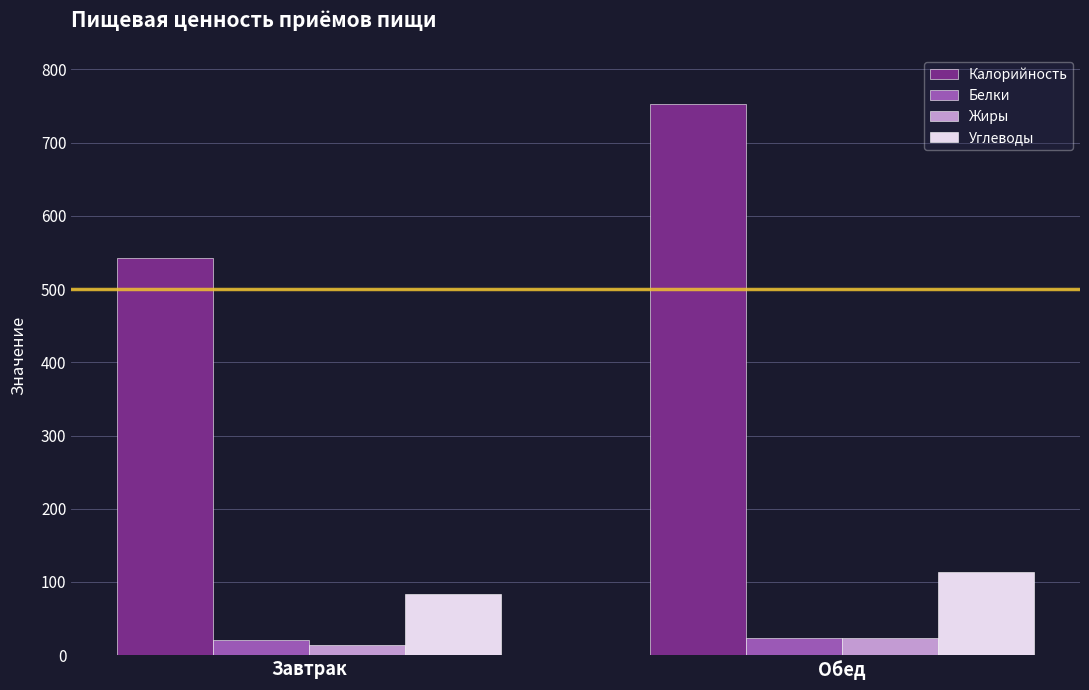

What is the total value across all series at Завтрак?

660.9